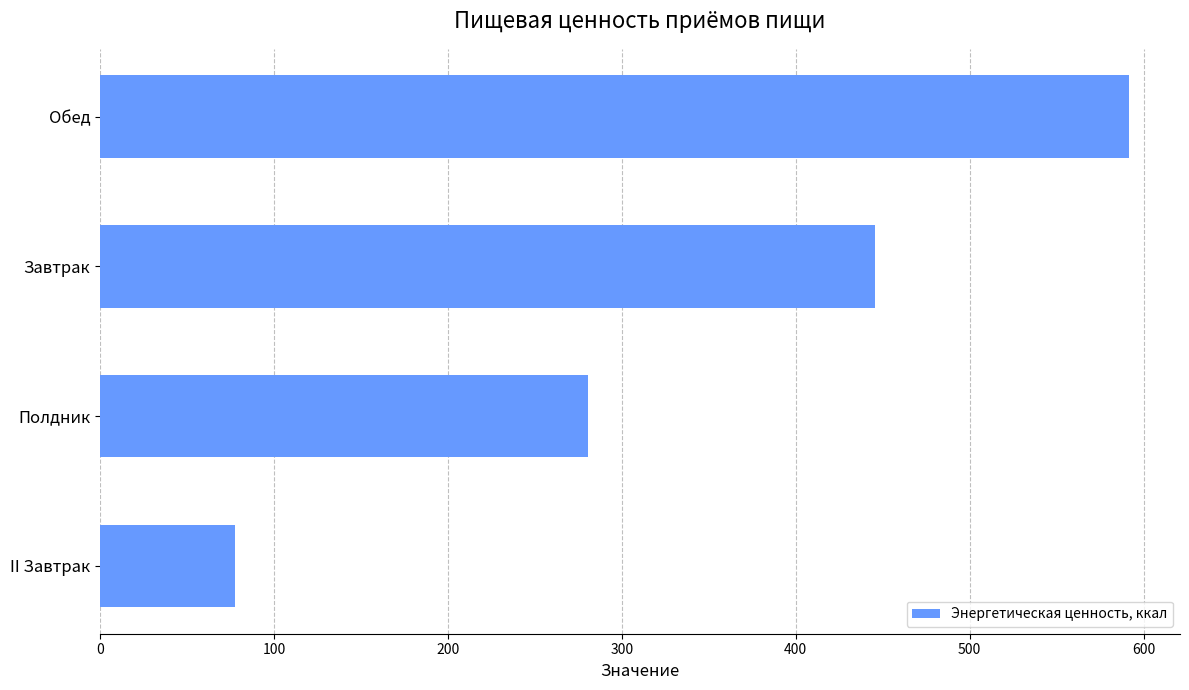

What is the greatest value displayed?

591.4